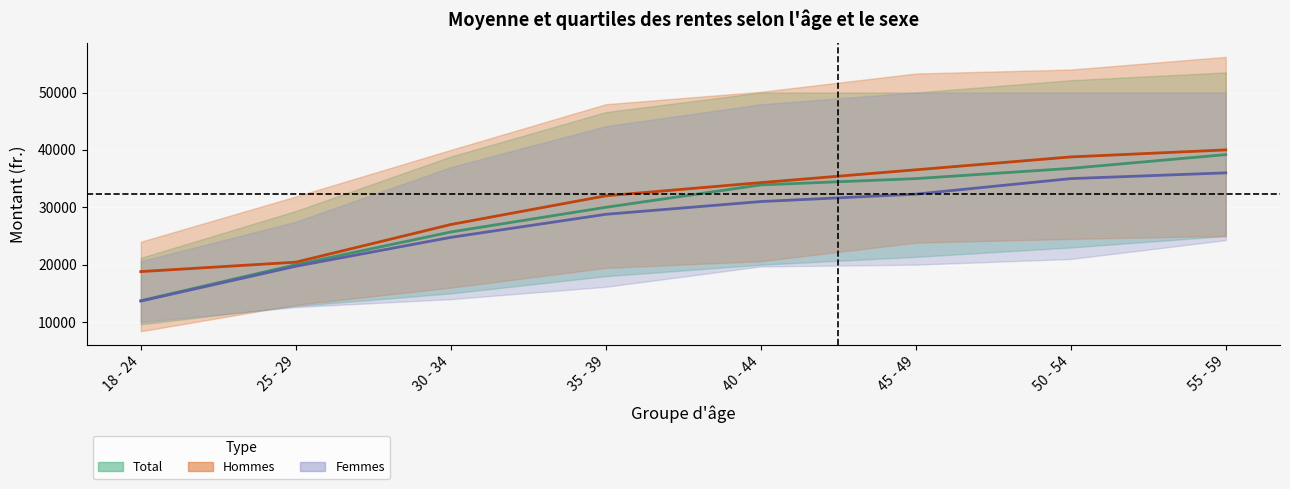

The Médiane - Femmes series shows 28780.0 at 35 - 39. True or false?

True